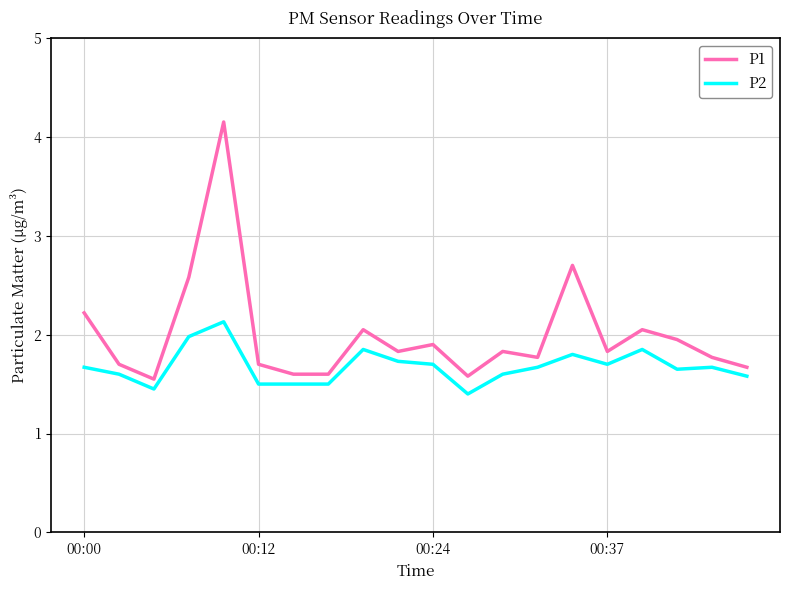

What is the highest value of the P2 series?

2.1